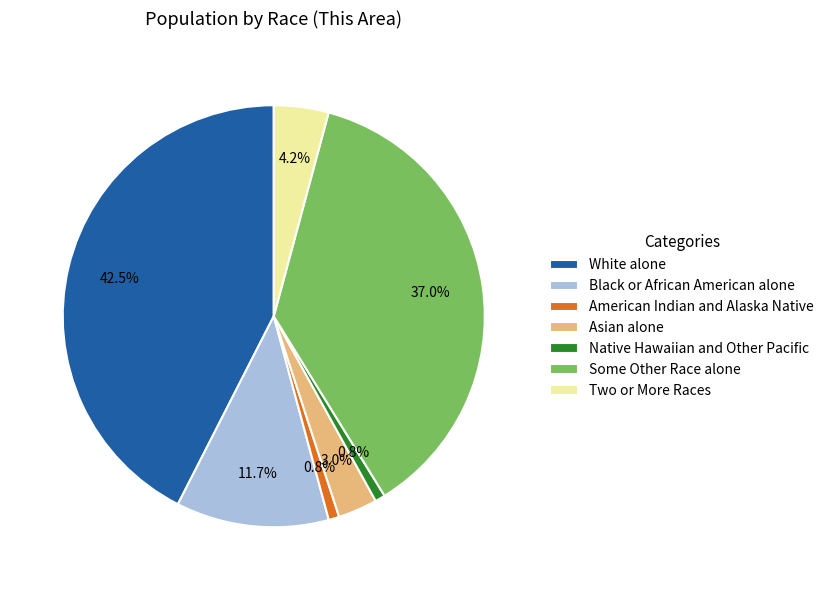

What is the total percentage of American Indian and Alaska Native and White alone?

43.3%